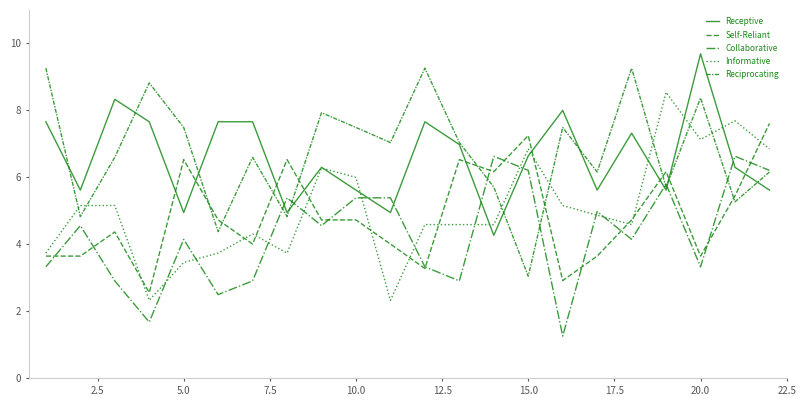

How many lines are shown in the chart?

5